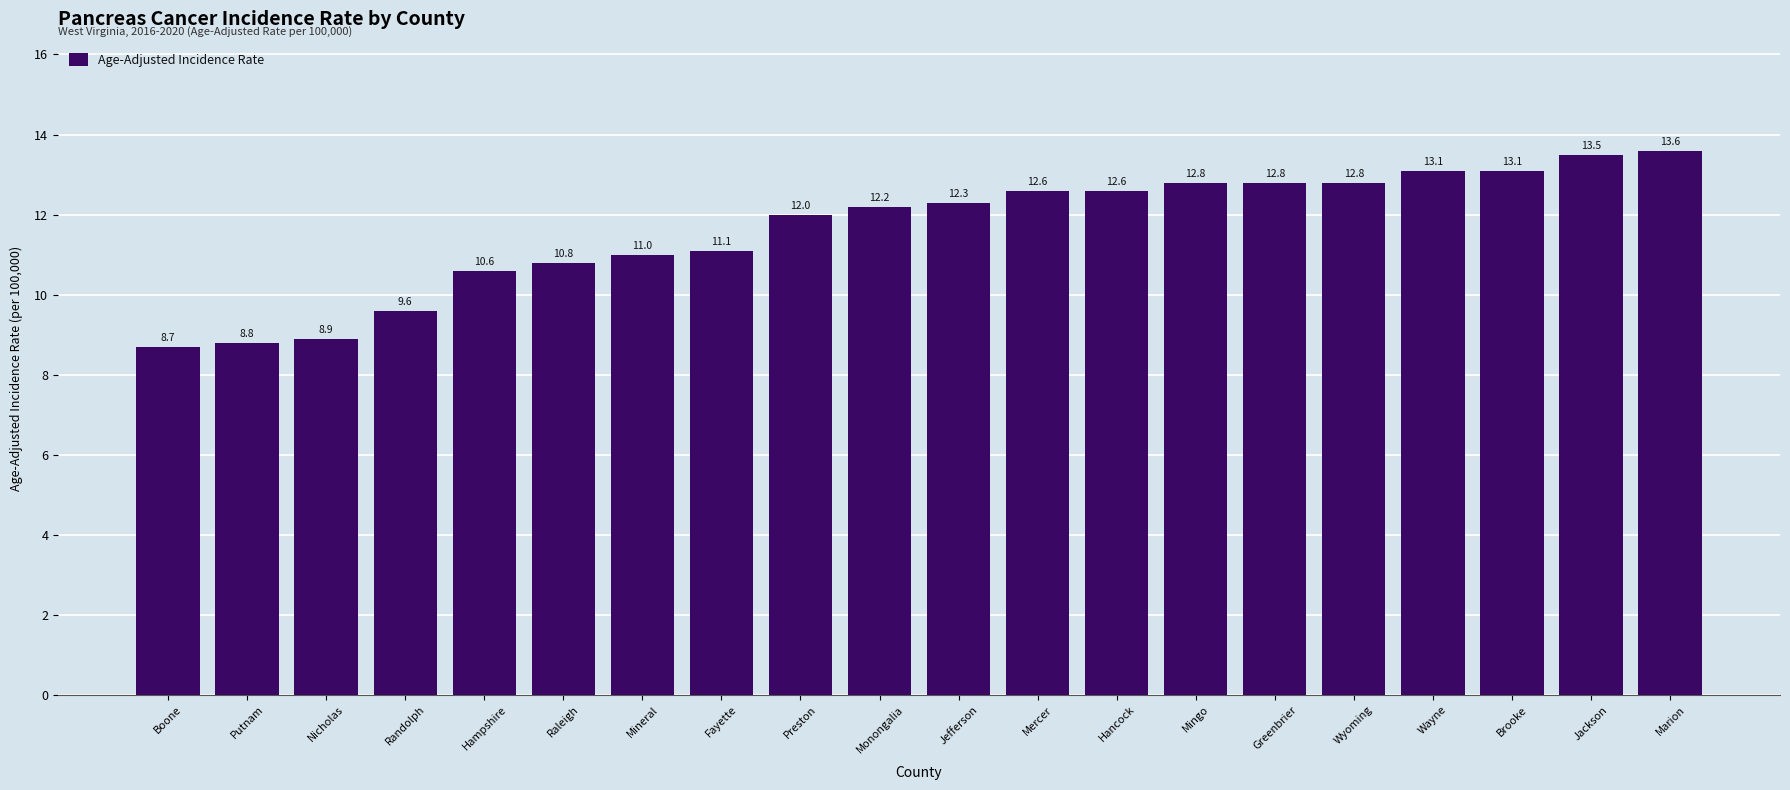

The chart shows a value of 8.7 at Boone. True or false?

True